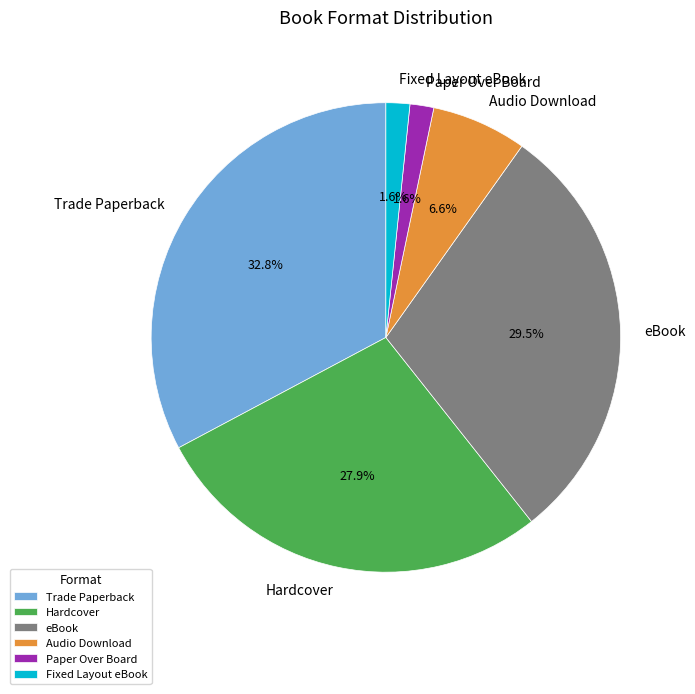

Is Hardcover the majority of the pie?

No